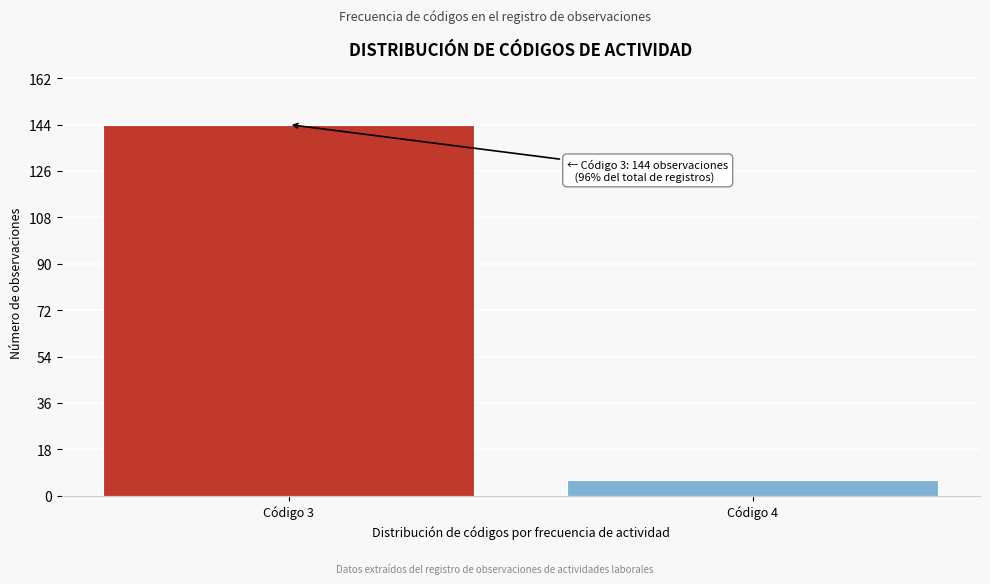

Reading left to right, extract all data points from this chart.

Código 3=144	Código 4=6